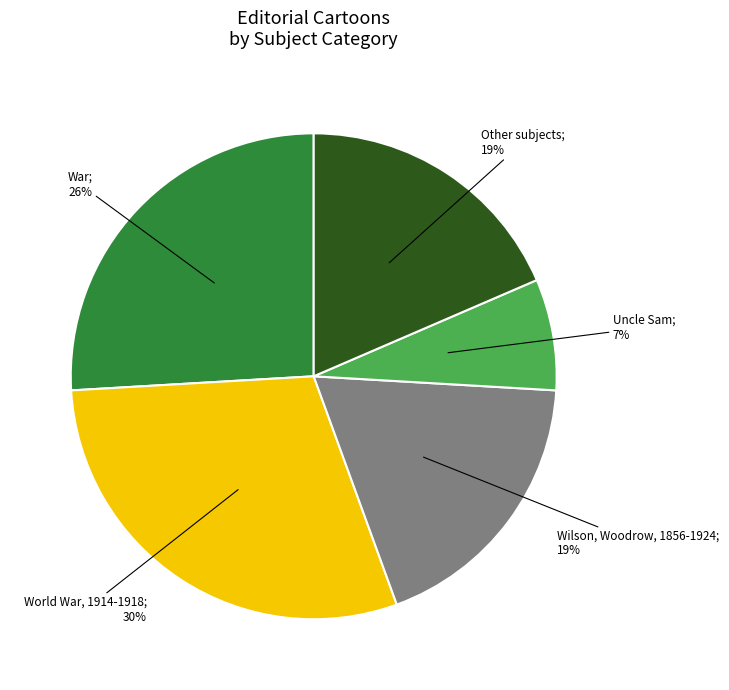

To the nearest percent, what is the average slice percentage?

20%